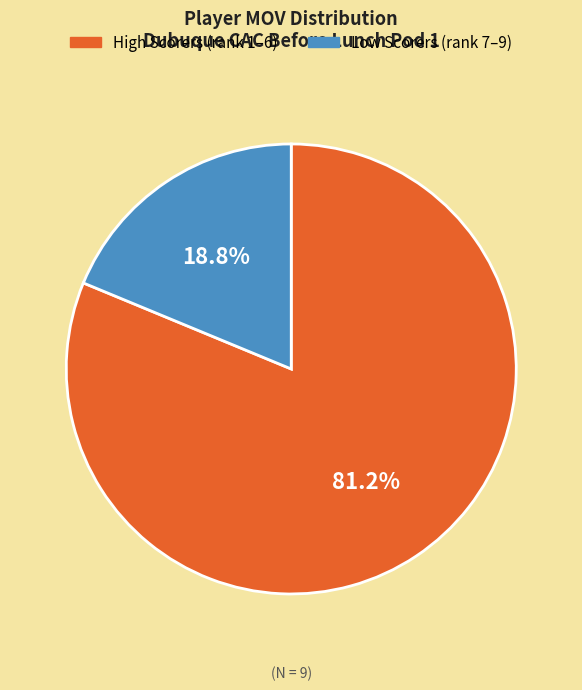

Is there any slice that represents more than half of the pie?

Yes